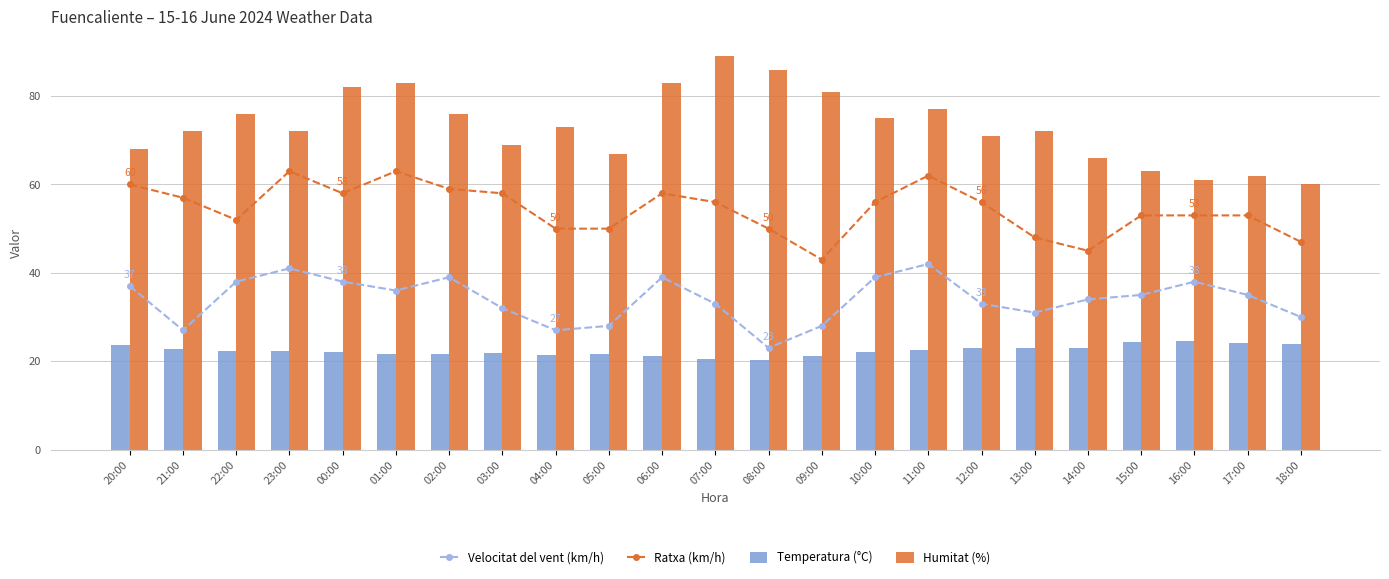

What is the label of the 19th bar from the left?

14:00